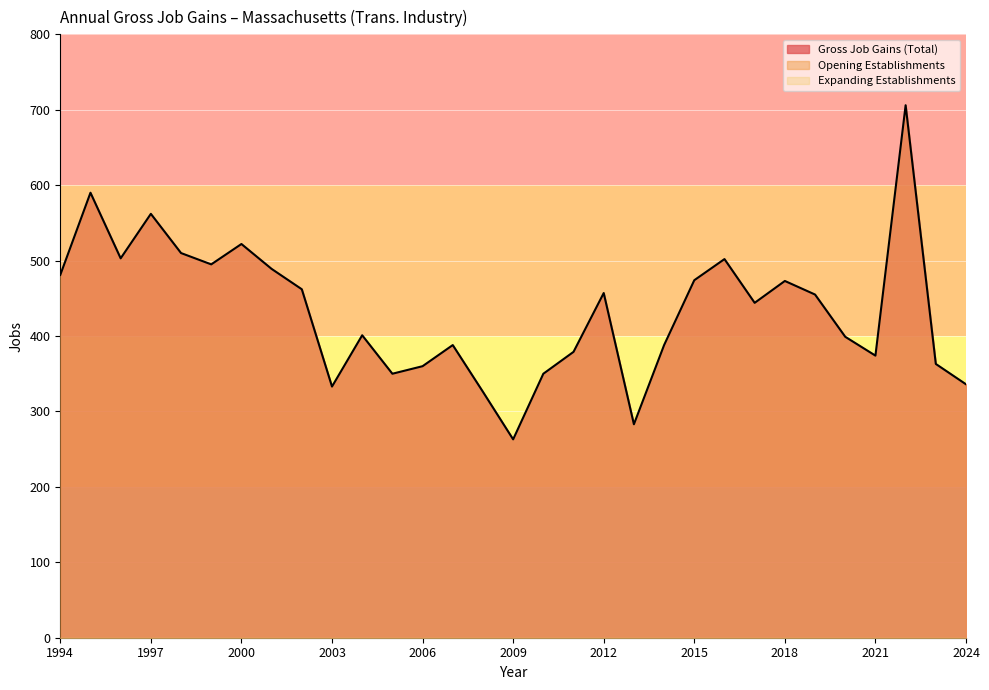

Which has a higher value, 2015 or 2022?

2022